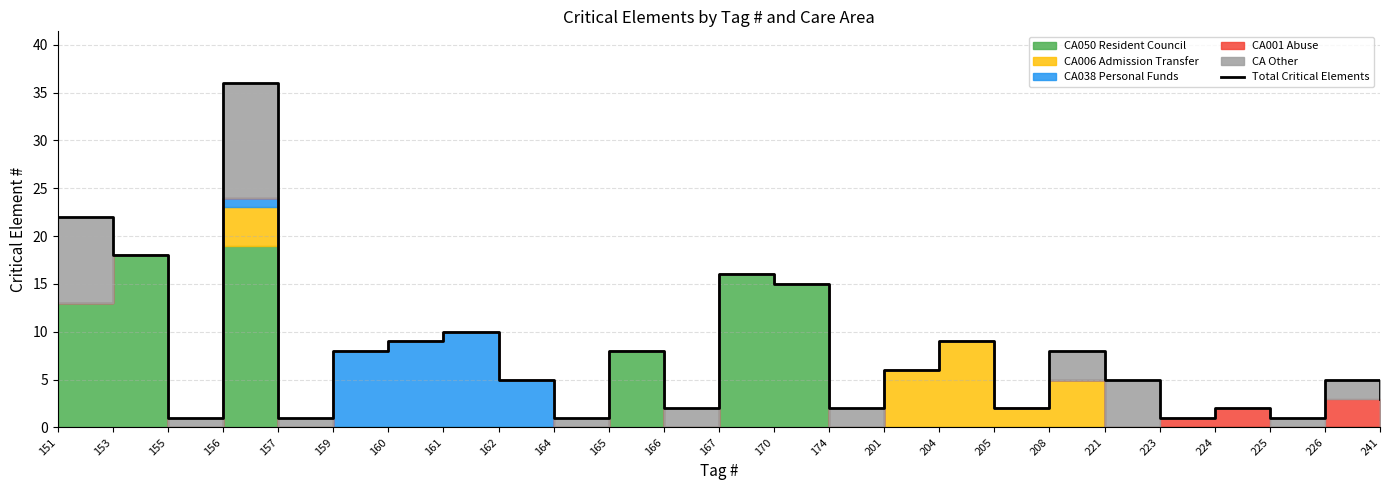

Rank the categories by value from lowest to highest.

155, 157, 164, 223, 225, 166, 174, 205, 224, 241, 162, 221, 226, 201, 159, 165, 208, 160, 204, 161, 170, 167, 153, 151, 156